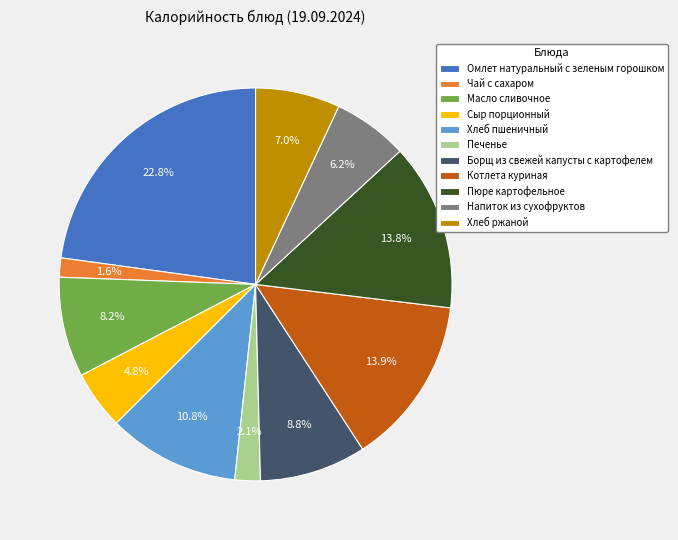

The Напиток из сухофруктов slice represents 6% of the pie. True or false?

True